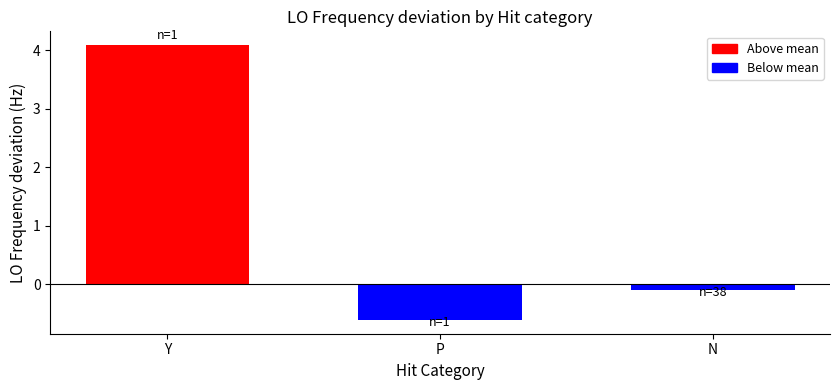

What is the change in value from P to N?

+0.5